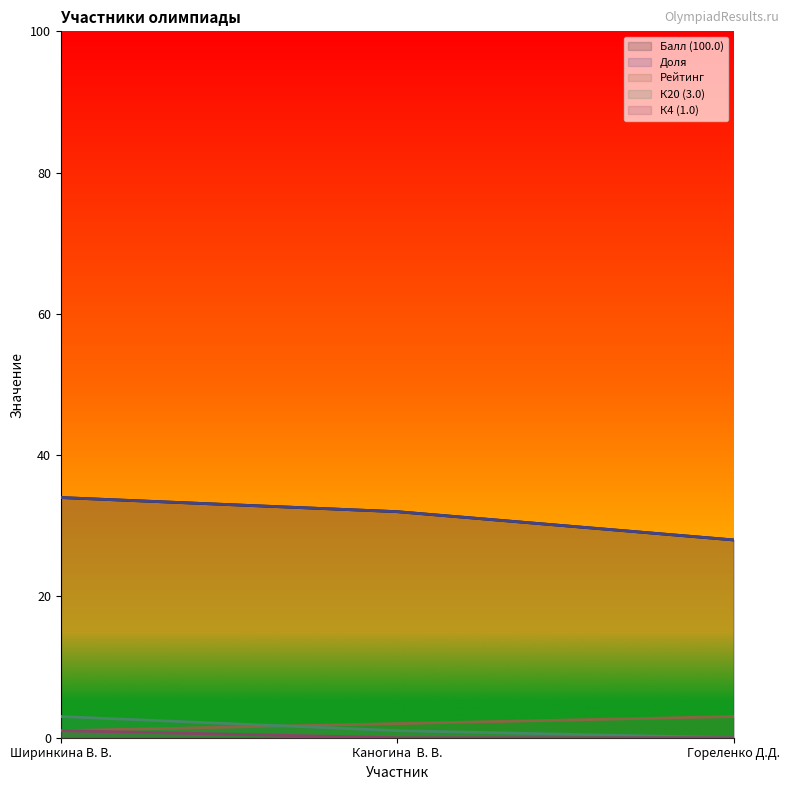

Reading left to right, transcribe all the data shown in this chart.

Балл (100.0): Ширинкина В. В.=34	Каногина  В. В.=32	Гореленко Д.Д.=28
Доля: Ширинкина В. В.=34	Каногина  В. В.=32	Гореленко Д.Д.=28
Рейтинг: Ширинкина В. В.=1	Каногина  В. В.=2	Гореленко Д.Д.=3
К20 (3.0): Ширинкина В. В.=3	Каногина  В. В.=1	Гореленко Д.Д.=0
К4 (1.0): Ширинкина В. В.=1	Каногина  В. В.=0	Гореленко Д.Д.=0